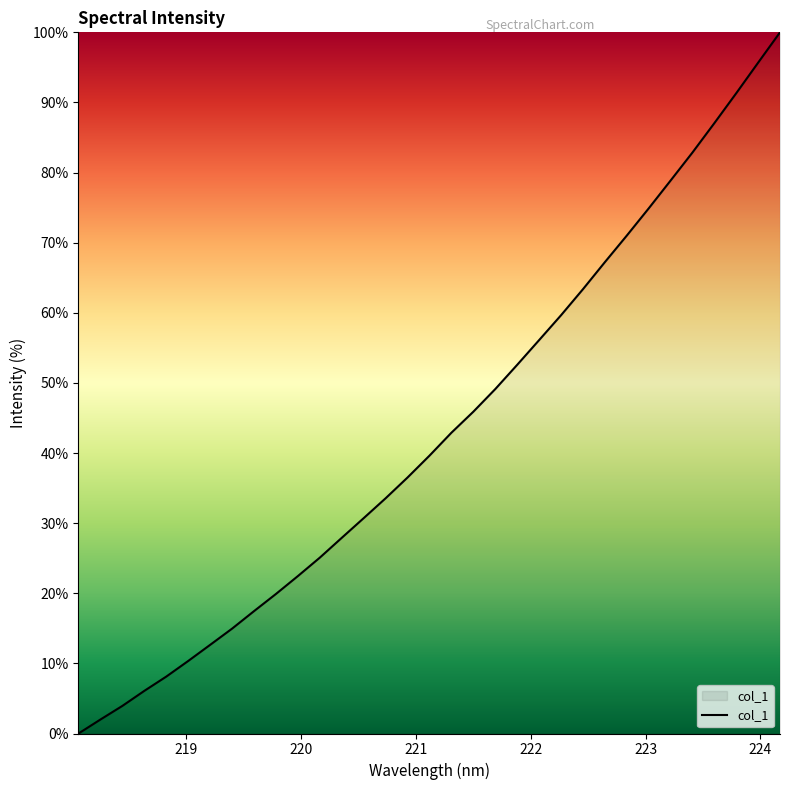

What is the difference between the maximum and minimum values?

100.0